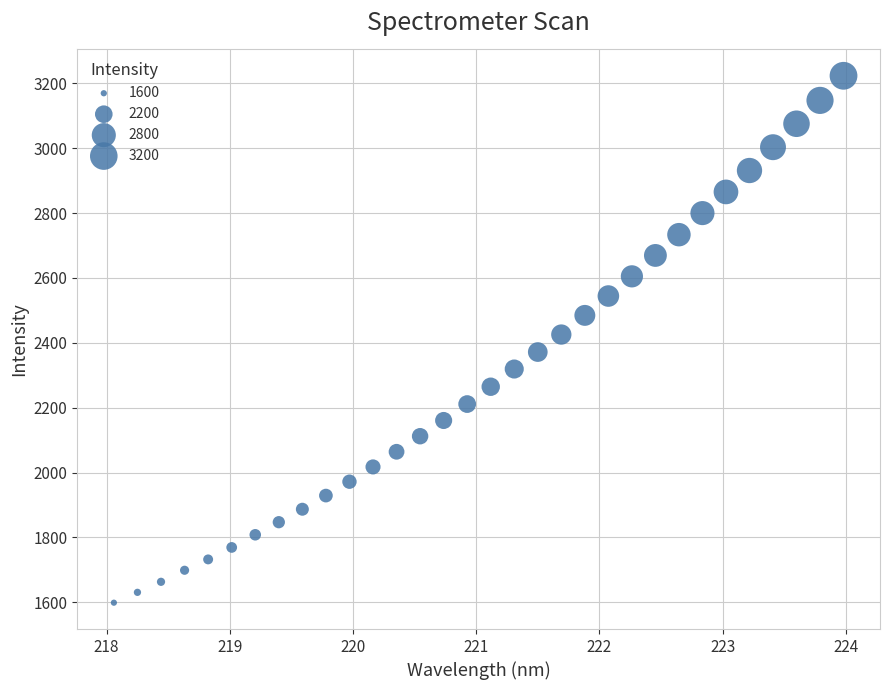

What is the range of Y values (max minus min)?

1624.5